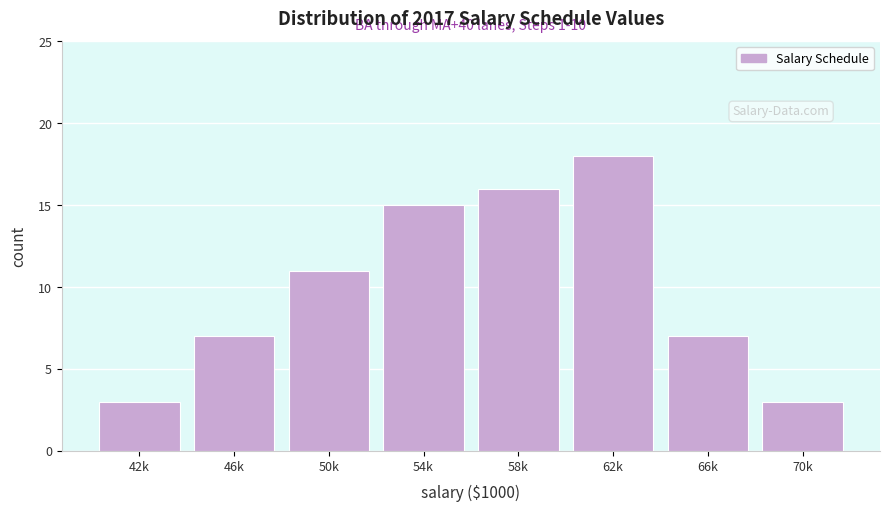

Reading left to right, list all the values displayed in this chart.

42k=3	46k=7	50k=11	54k=15	58k=16	62k=18	66k=7	70k=3